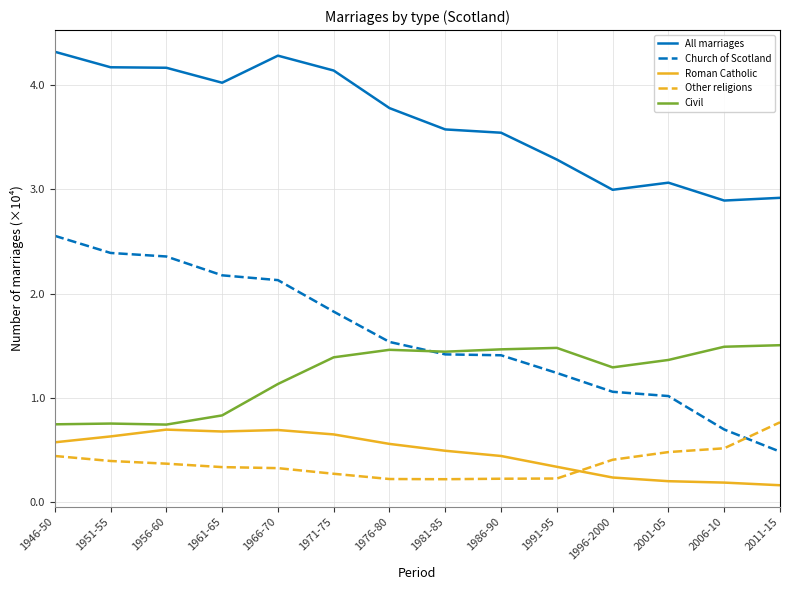

Which series has the largest total across all categories?

All marriages